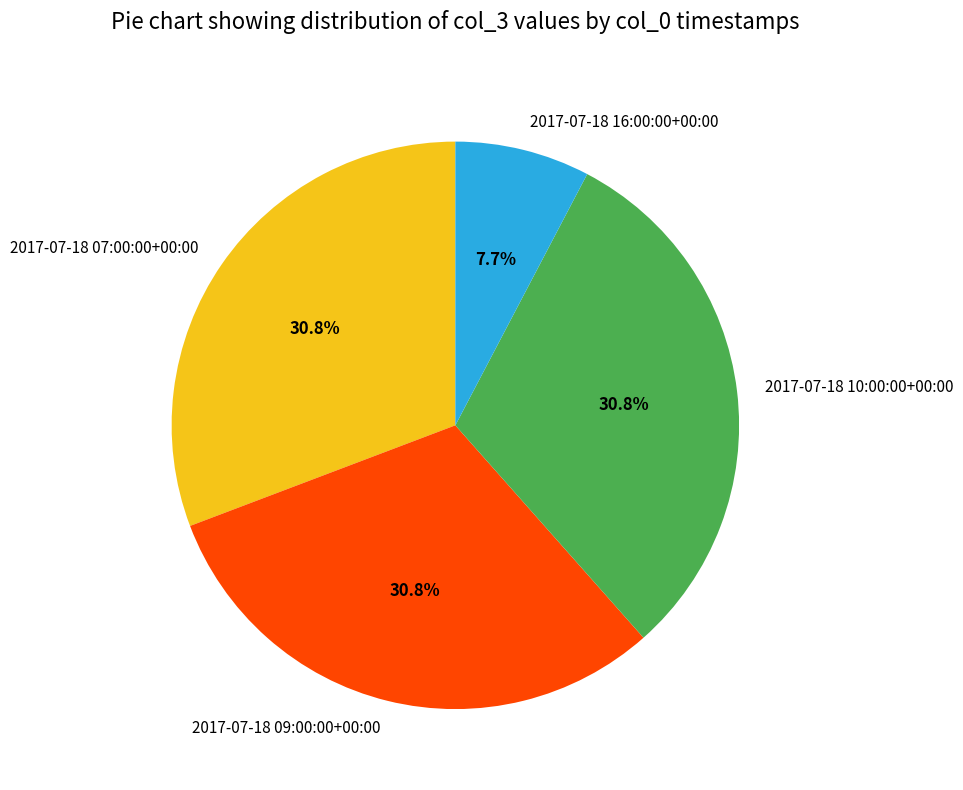

Does 2017-07-18 09:00:00+00:00 account for over 50% of the chart?

No